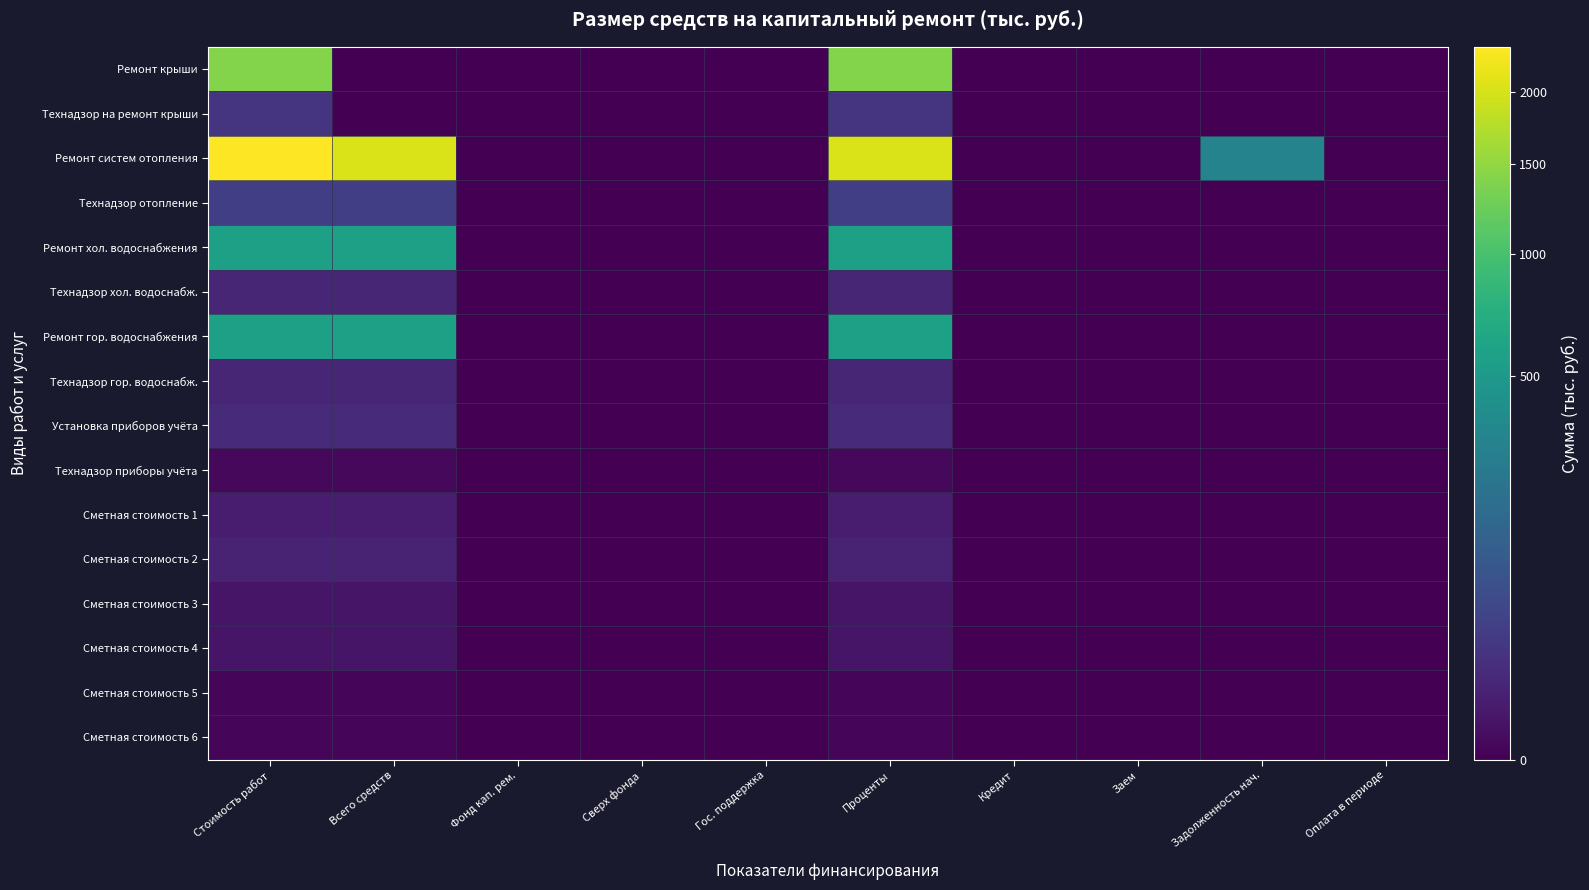

Between Заем and Задолженность нач., which is larger?

Заем